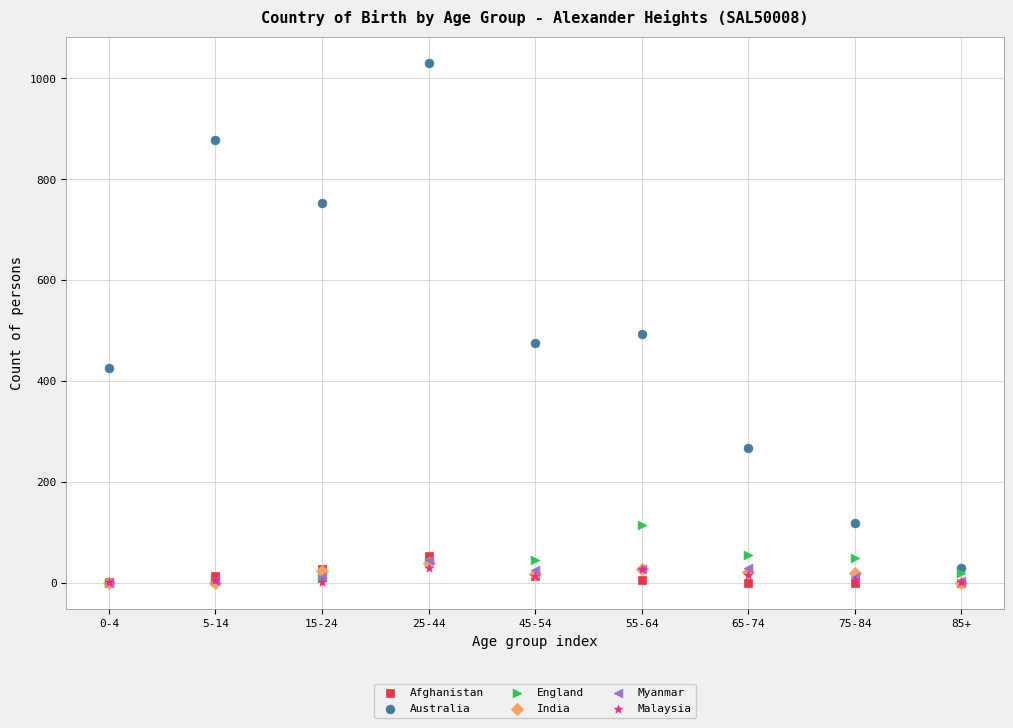

What are all the series names shown in the legend?

Afghanistan, Australia, England, India, Myanmar, Malaysia